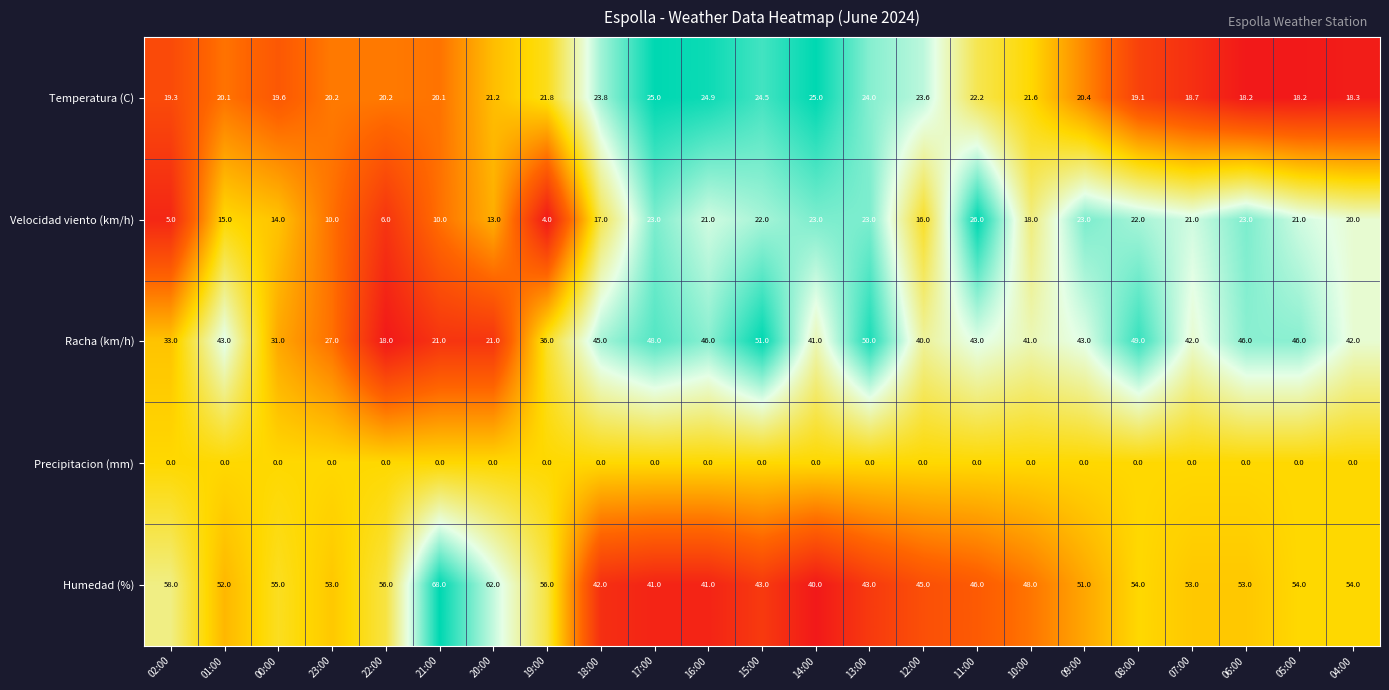

Which series has the largest total across all categories?

Humedad (%)